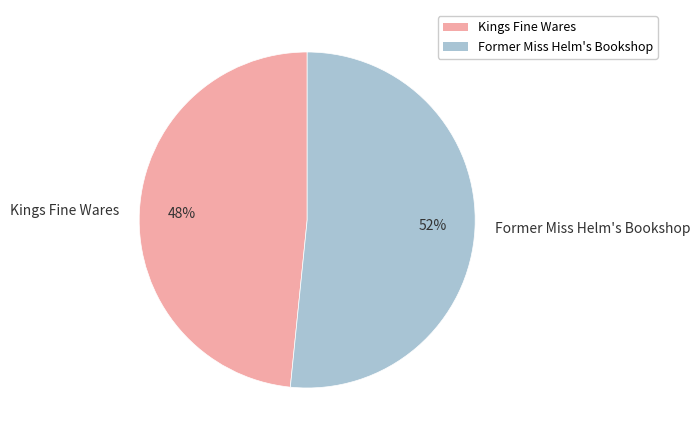

How many segments does this pie chart have?

2